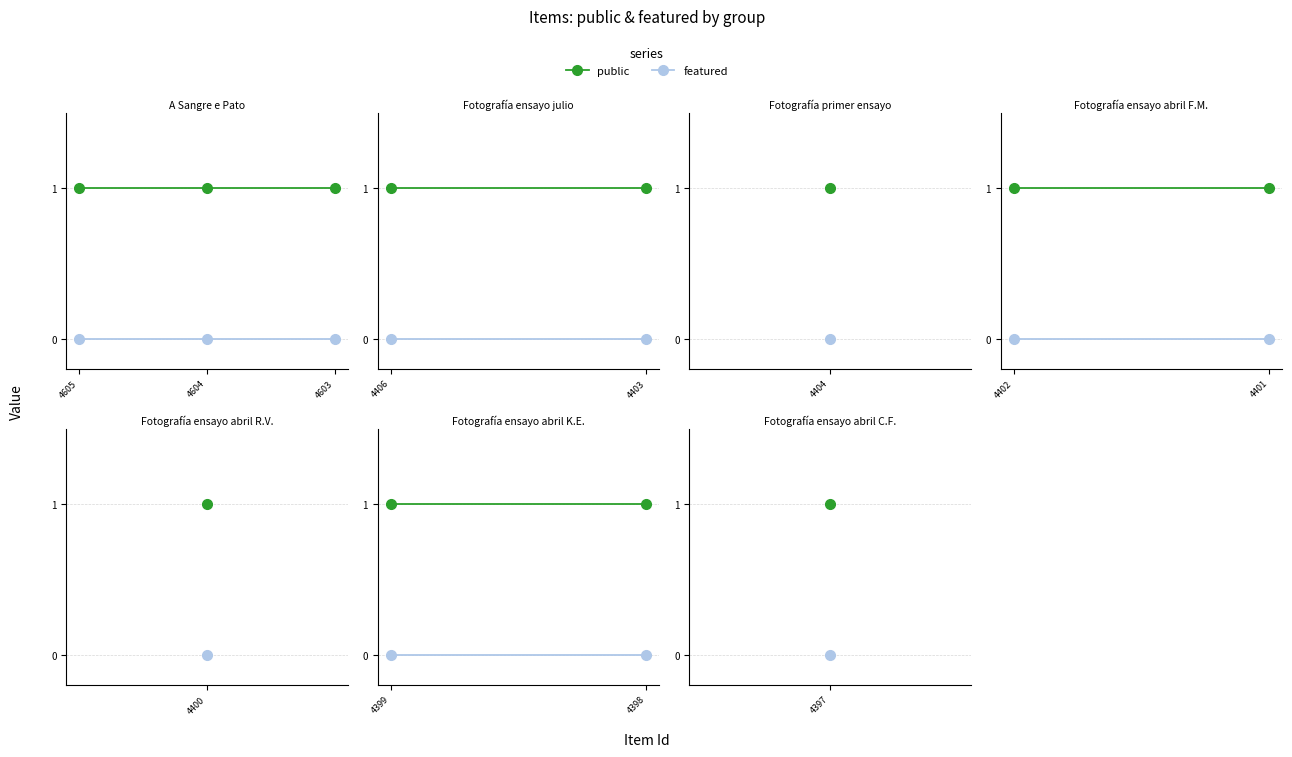

True or false: public has a value of 1 at 4604.

True